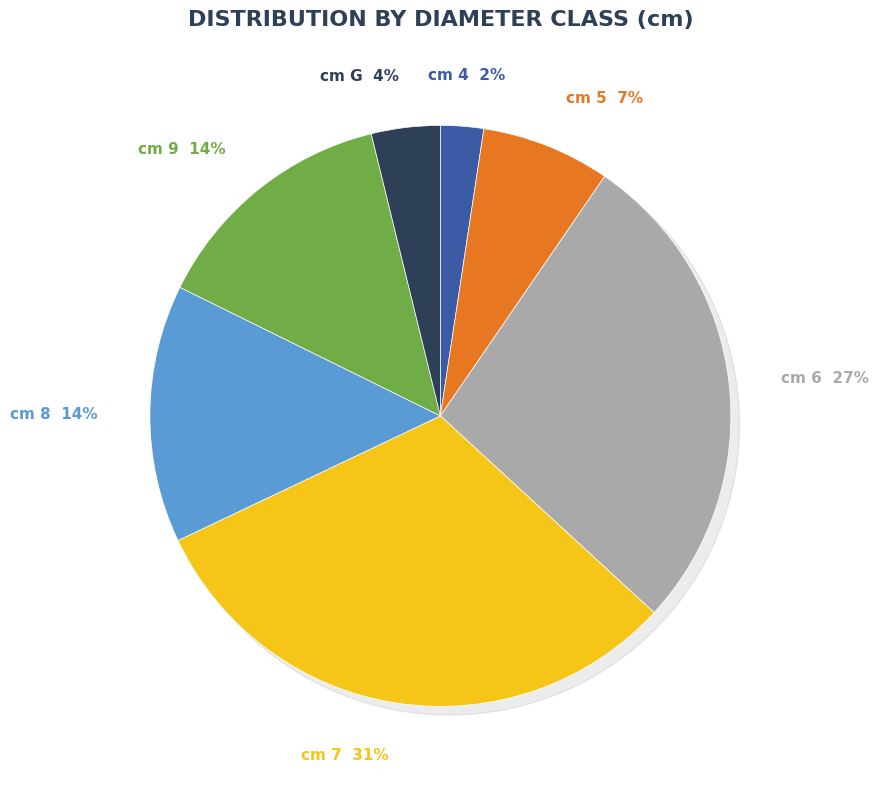

Do 7 and 4 together represent more than half of the pie?

No